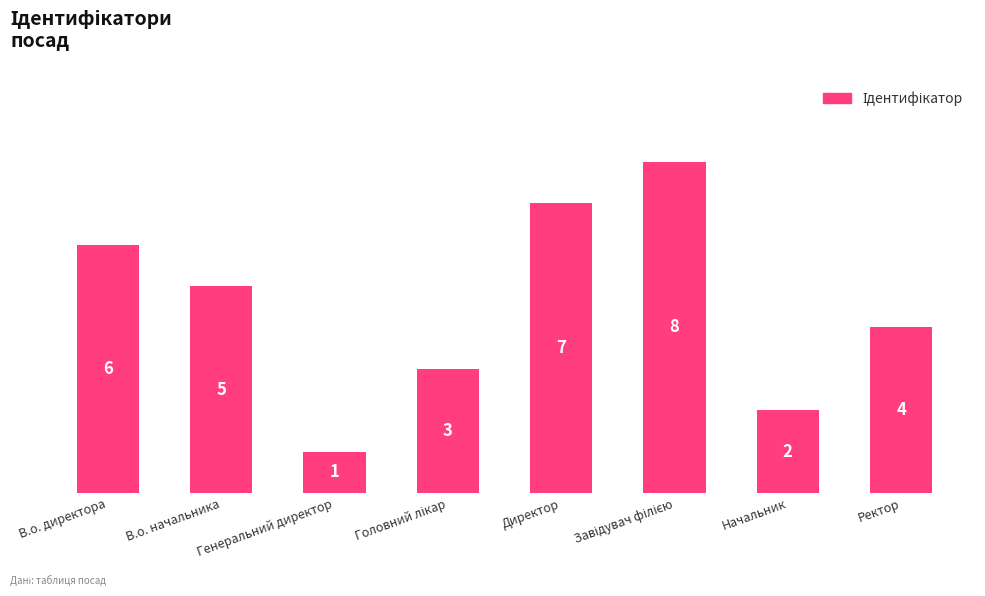

What is the difference between the second highest and second lowest values?

5